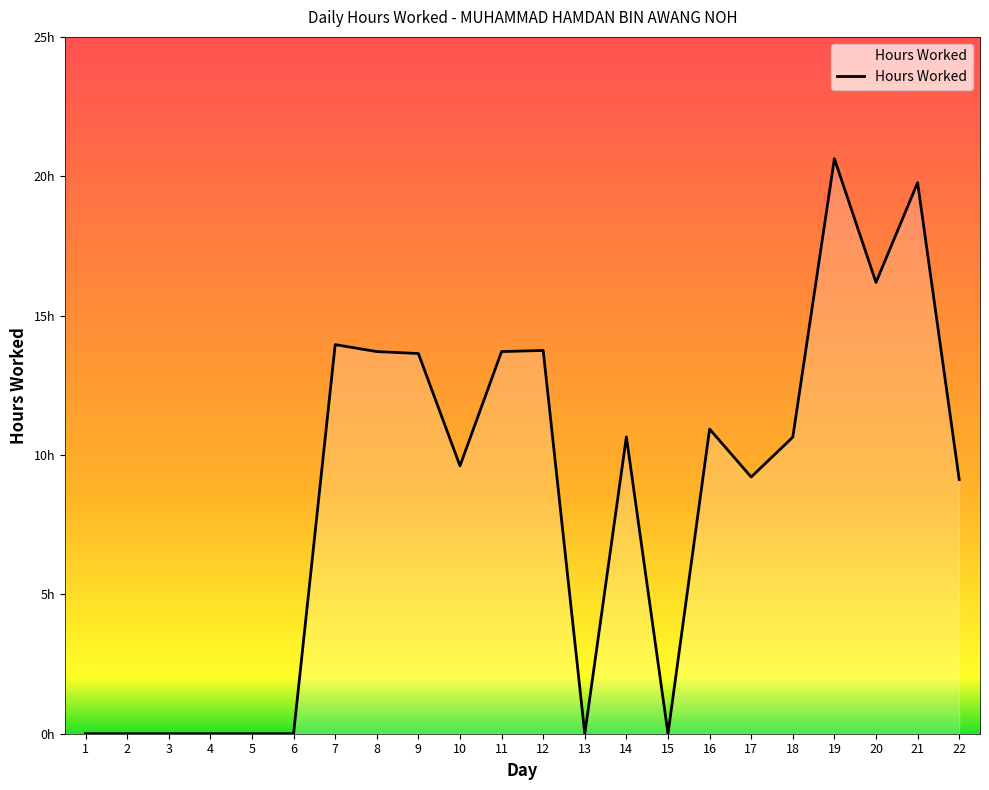

Which has a higher value, 2 or 22?

22